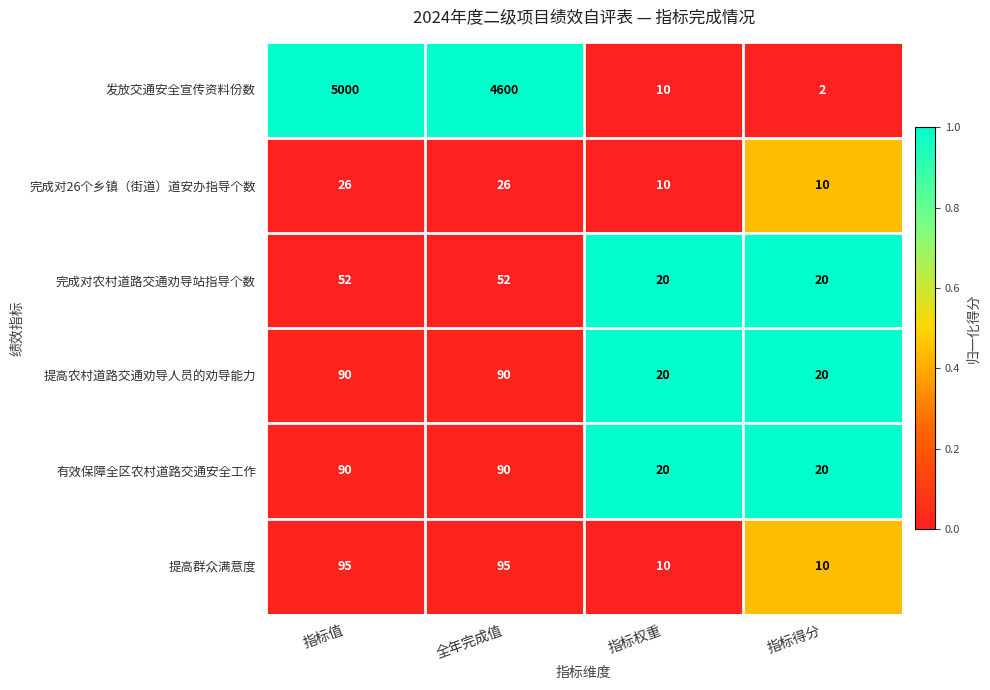

How many categories are shown in the chart?

4